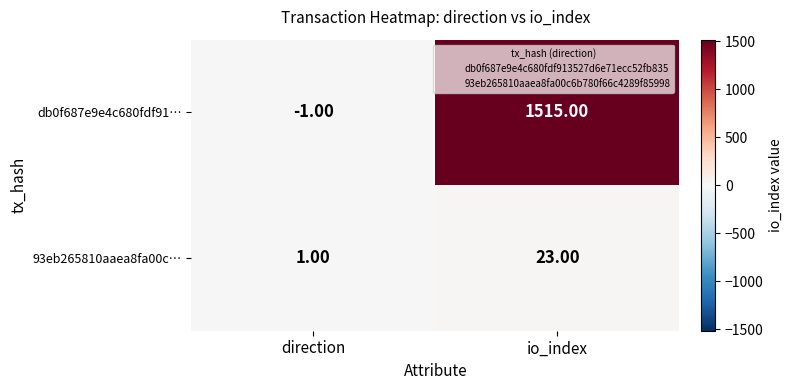

Which series has the largest total across all categories?

db0f687e9e4c680fdf91…